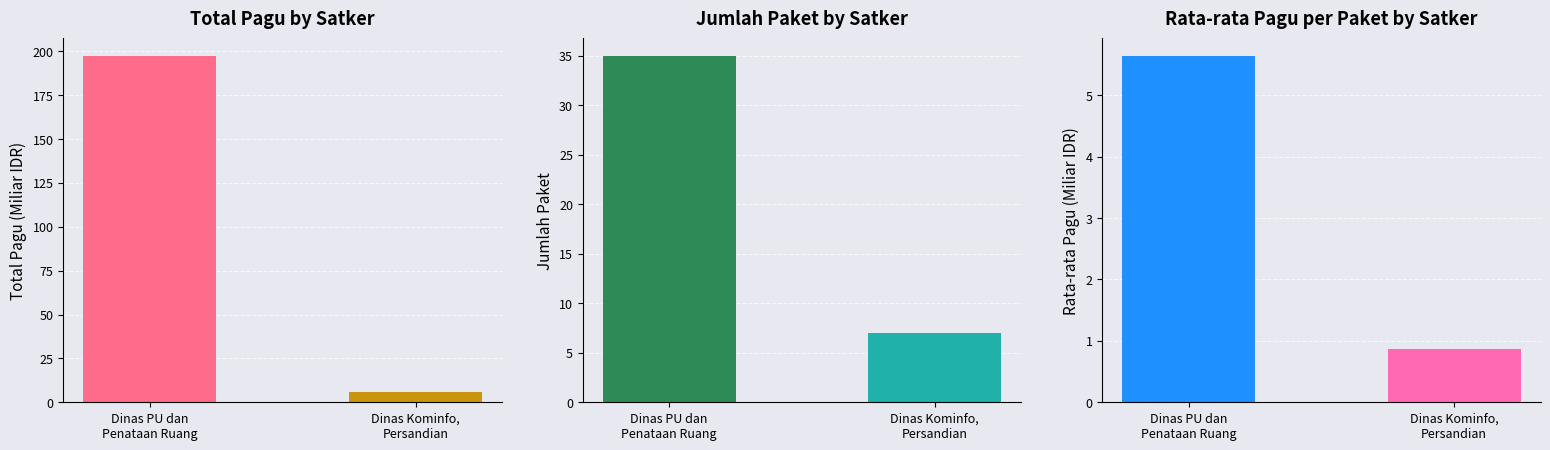

Count the Jumlah Paket values in the range 7 to 35.

2